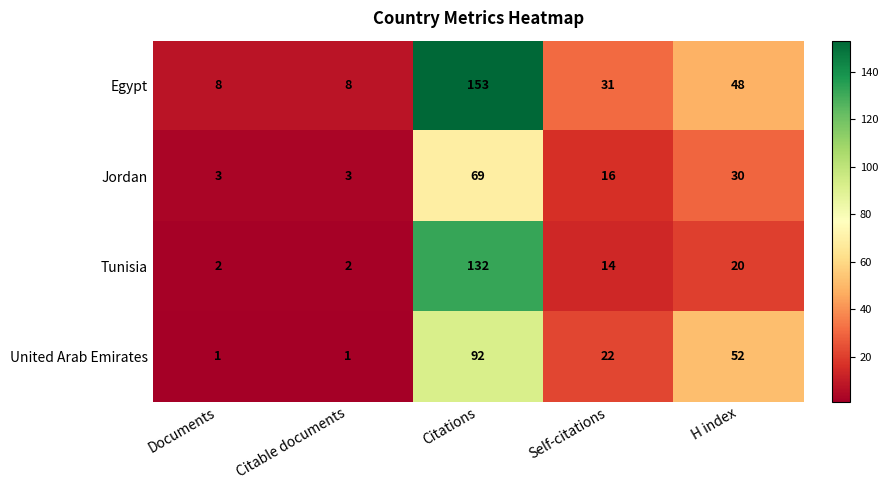

How many categories are shown in the chart?

5